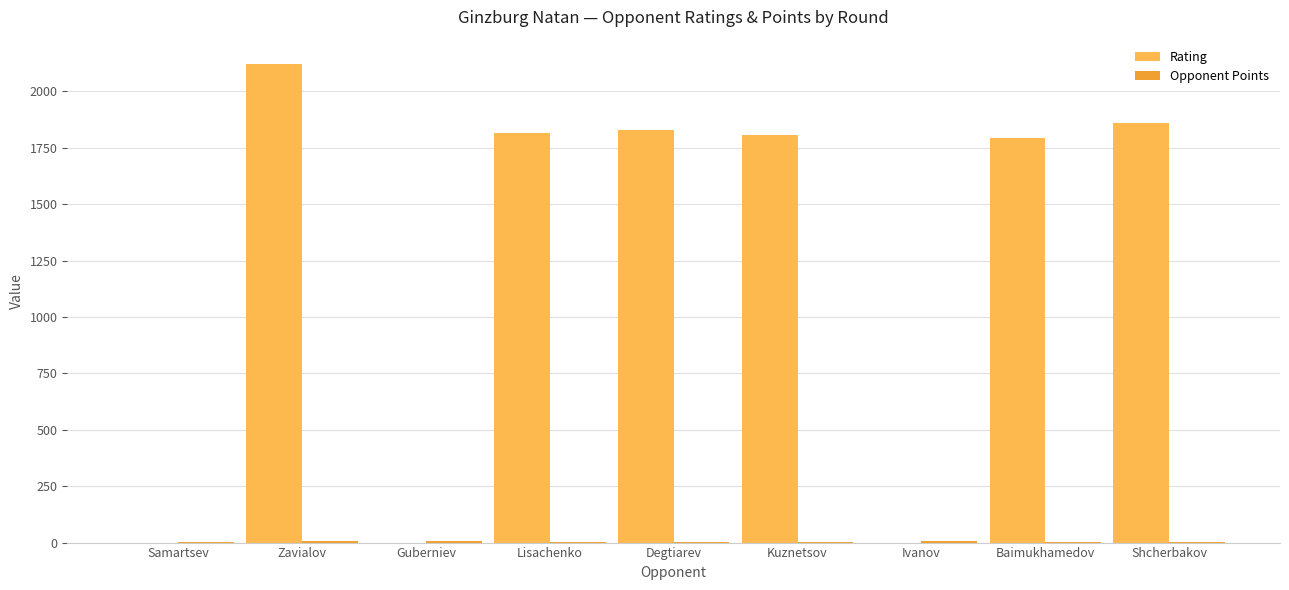

True or false: Rating has a value of 849.8 at Lisachenko.

False